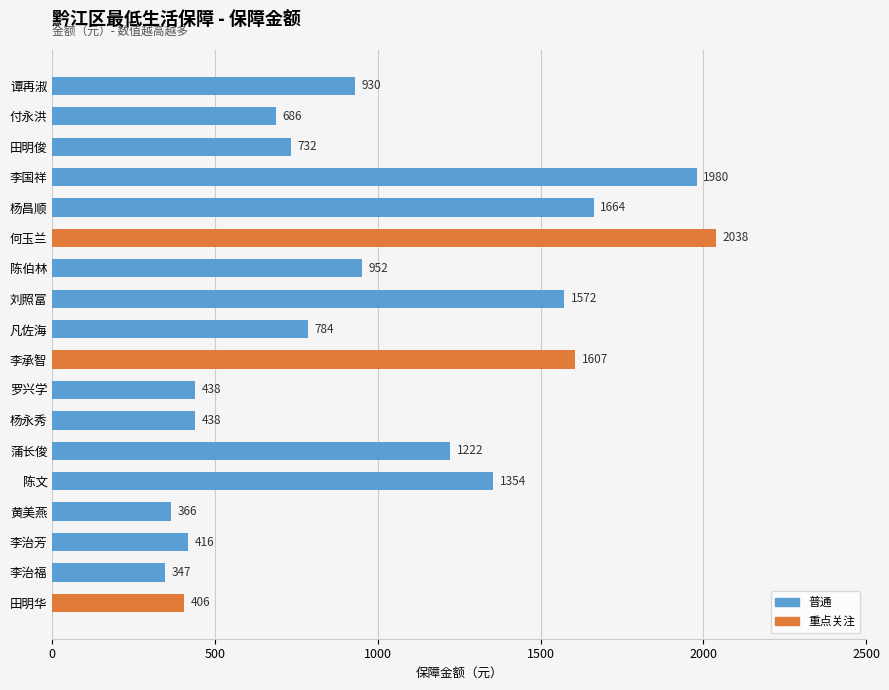

What is the difference between the second highest and minimum values?

1633